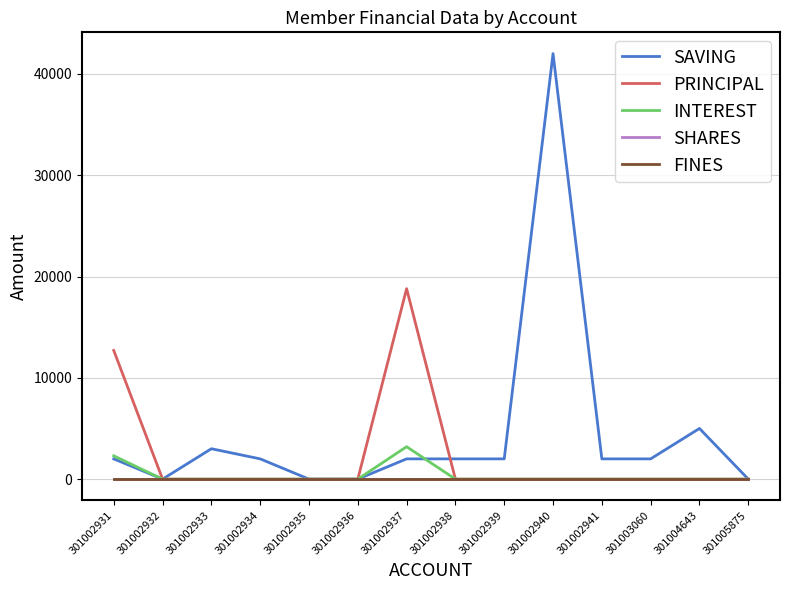

Is this an area chart (filled region under the line)?

No